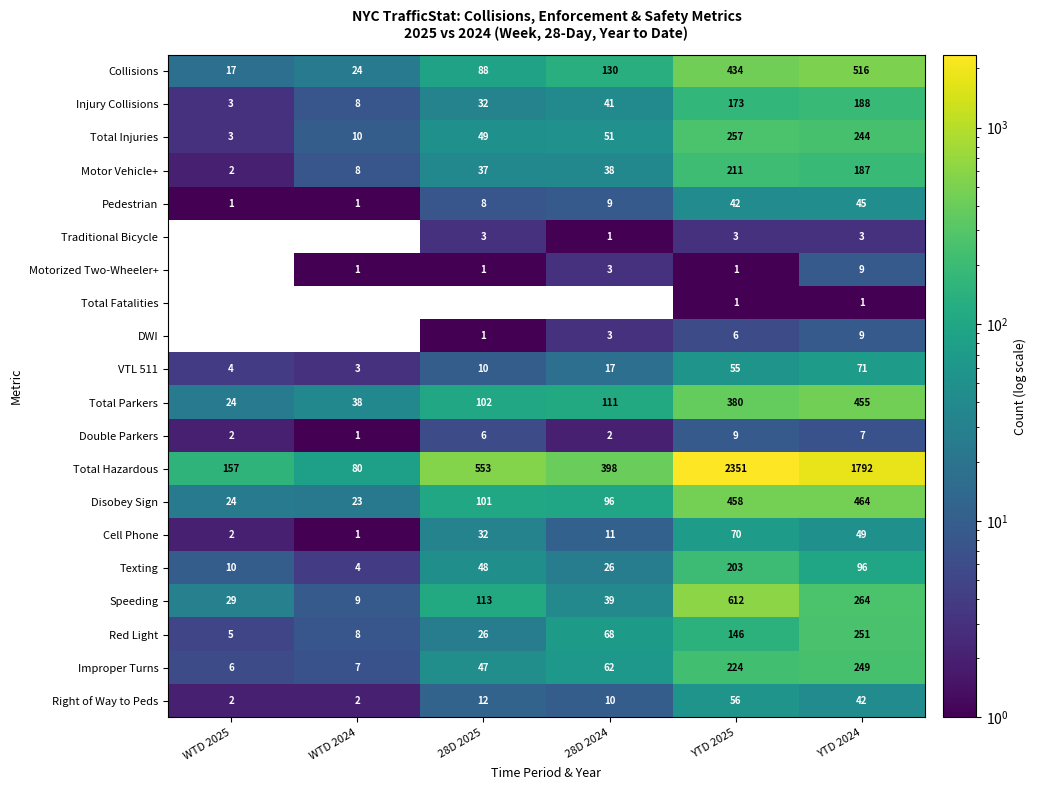

Which series has the largest range (max minus min)?

Total Hazardous